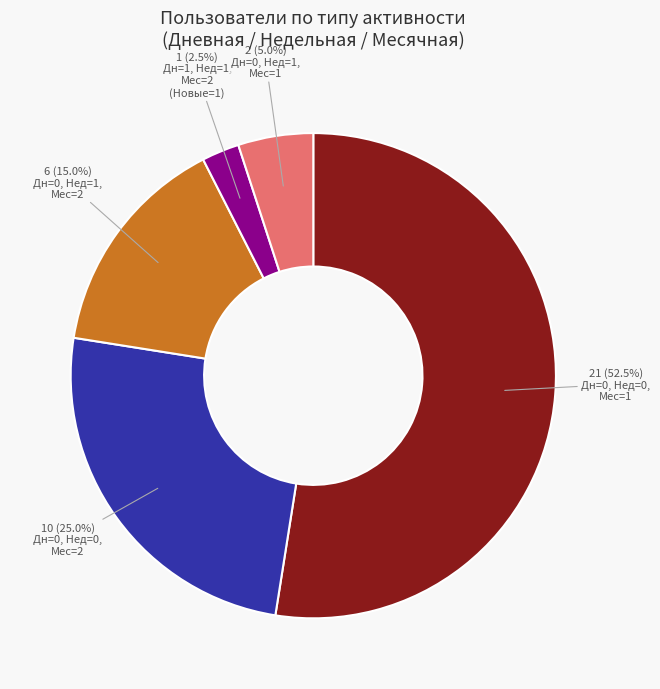

To the nearest percent, what is the average slice percentage?

20%